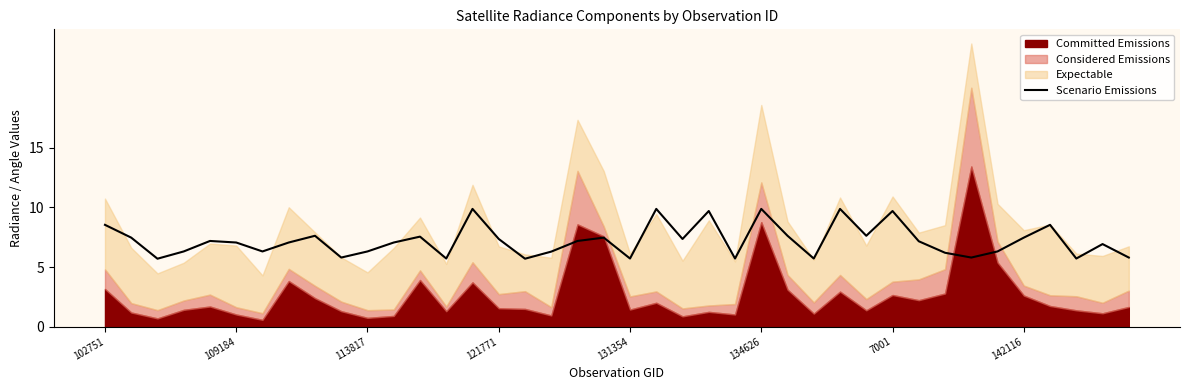

What is the highest value of the Scenario Emissions series?

9.9